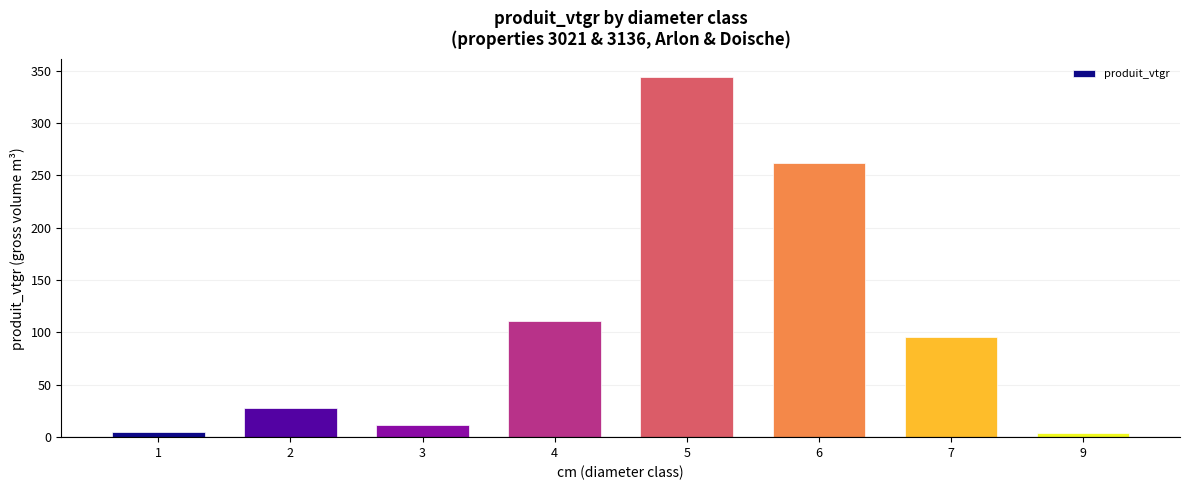

The value at 4 is 111.2. True or false?

True